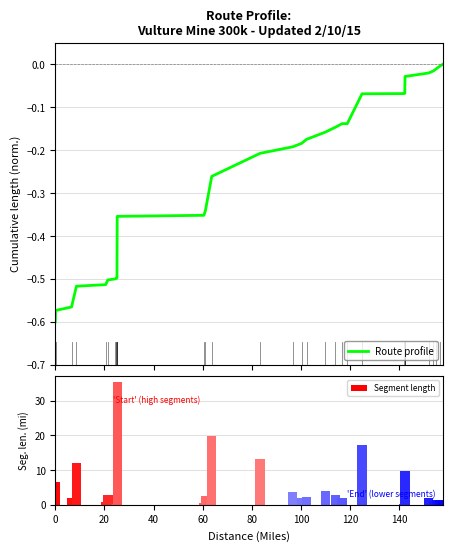

Does the chart contain any negative values?

Yes